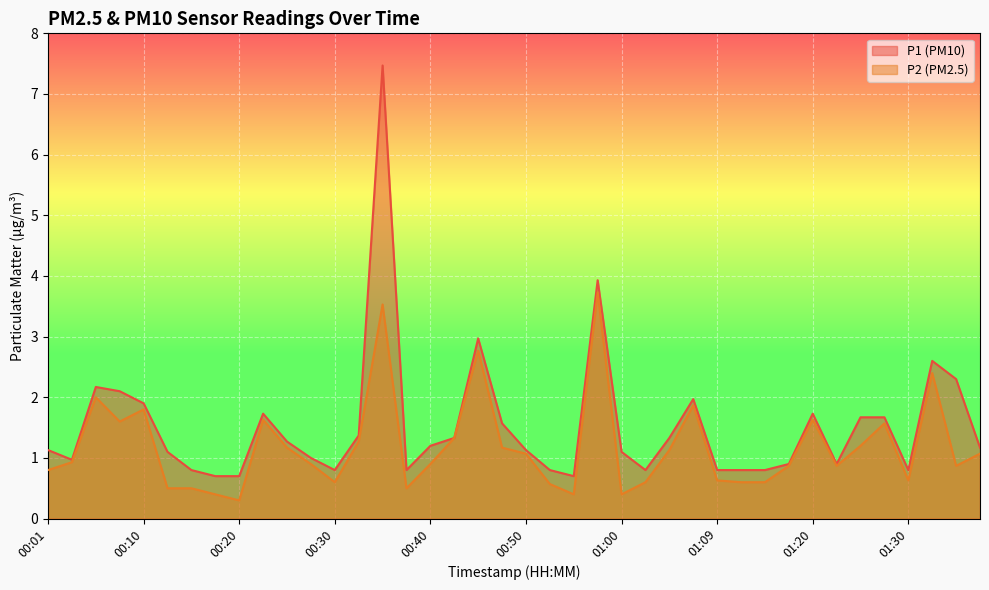

Rank the series by their average value, from highest to lowest.

P1 (PM10), P2 (PM2.5)